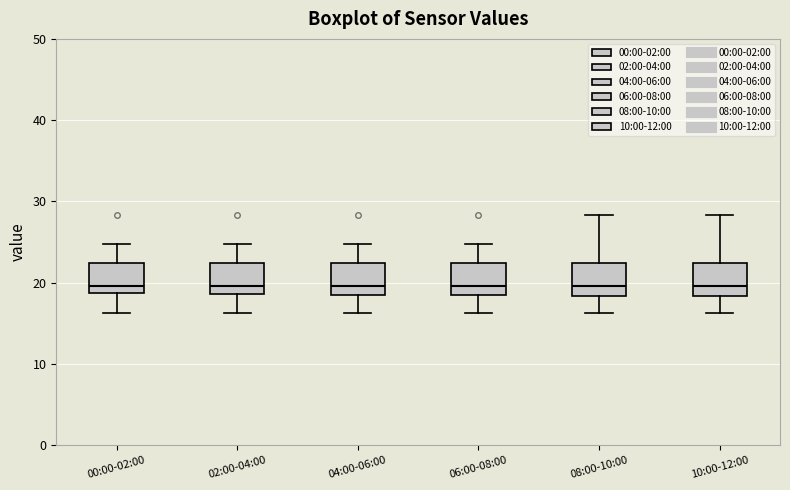

Where is the lower edge of the box for 04:00-06:00 on the y-axis? The values are not printed on the chart, so give them approximately, as read against the axis.

19